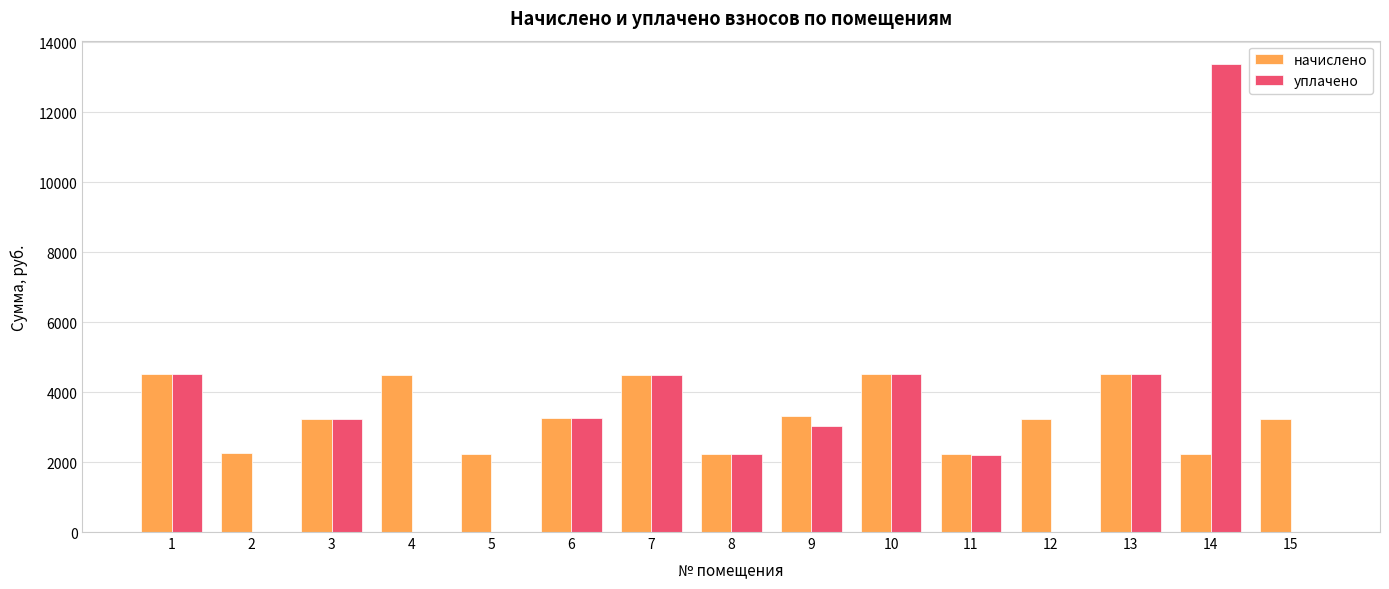

At which category is the sum across all series the highest?

14